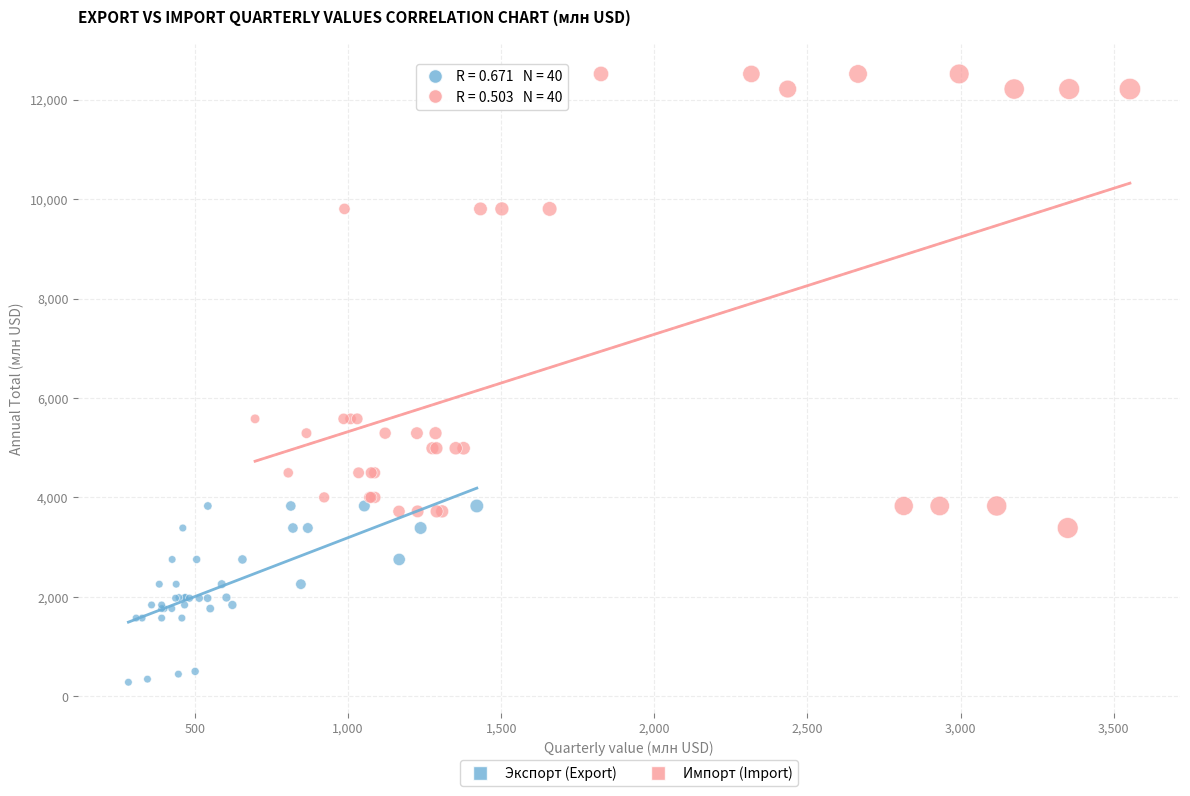

What are all the series names shown in the legend?

Экспорт (Export), Импорт (Import)